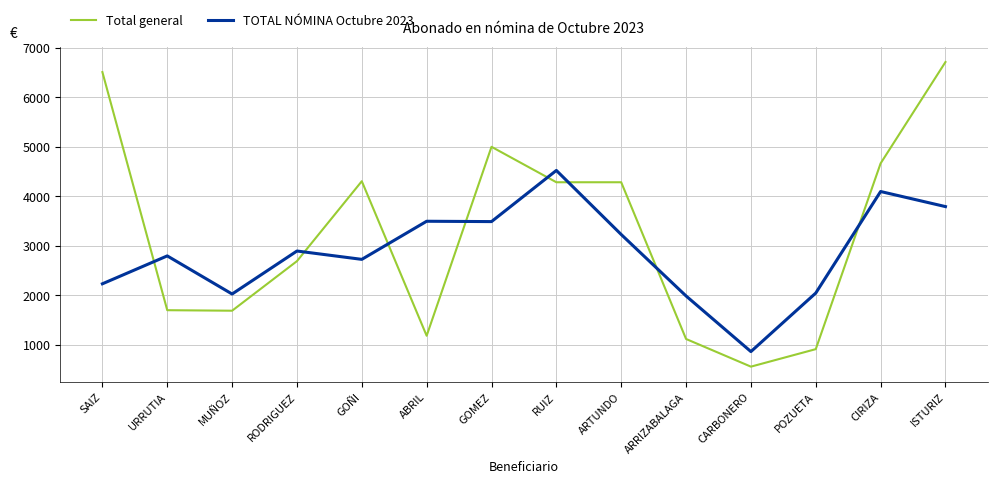

Rank the series by their average value, from highest to lowest.

Total general, TOTAL NÓMINA Octubre 2023